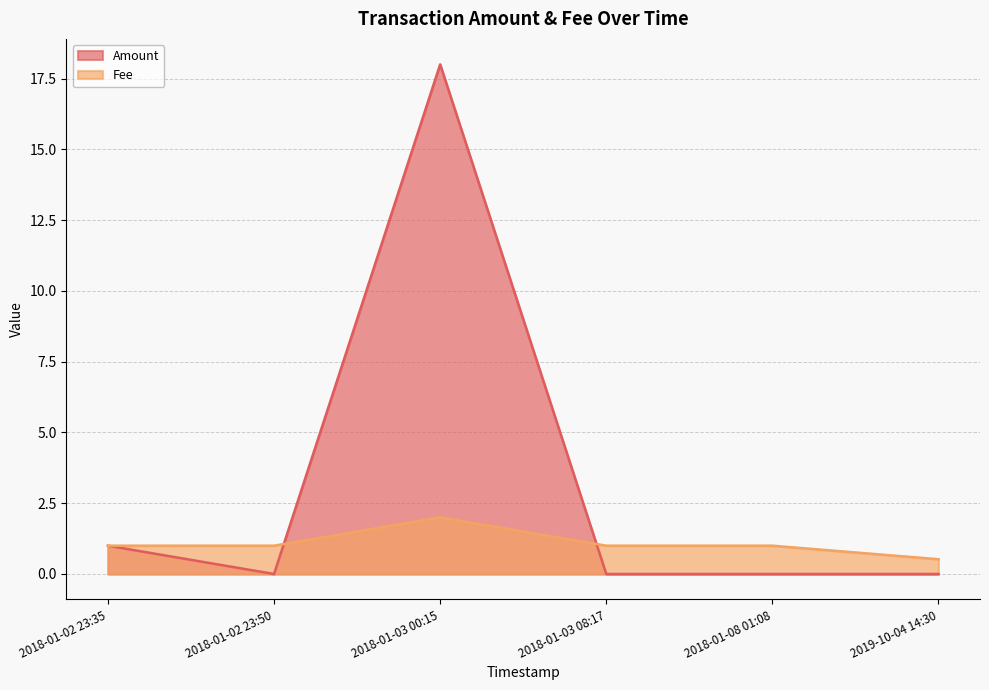

How many times do Fee and Amount cross each other?

2